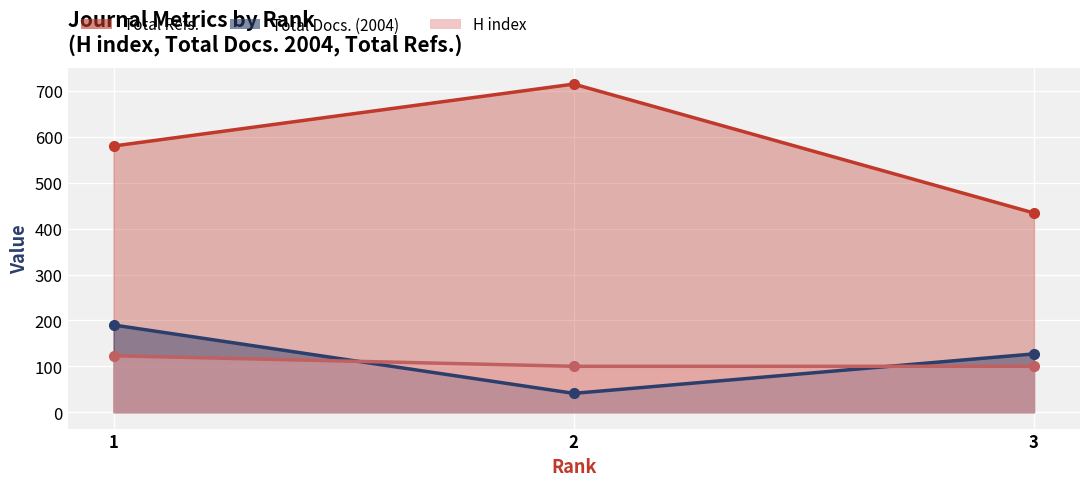

What is the approximate value of Total Docs. (2004) at 2, to the nearest 10?

40